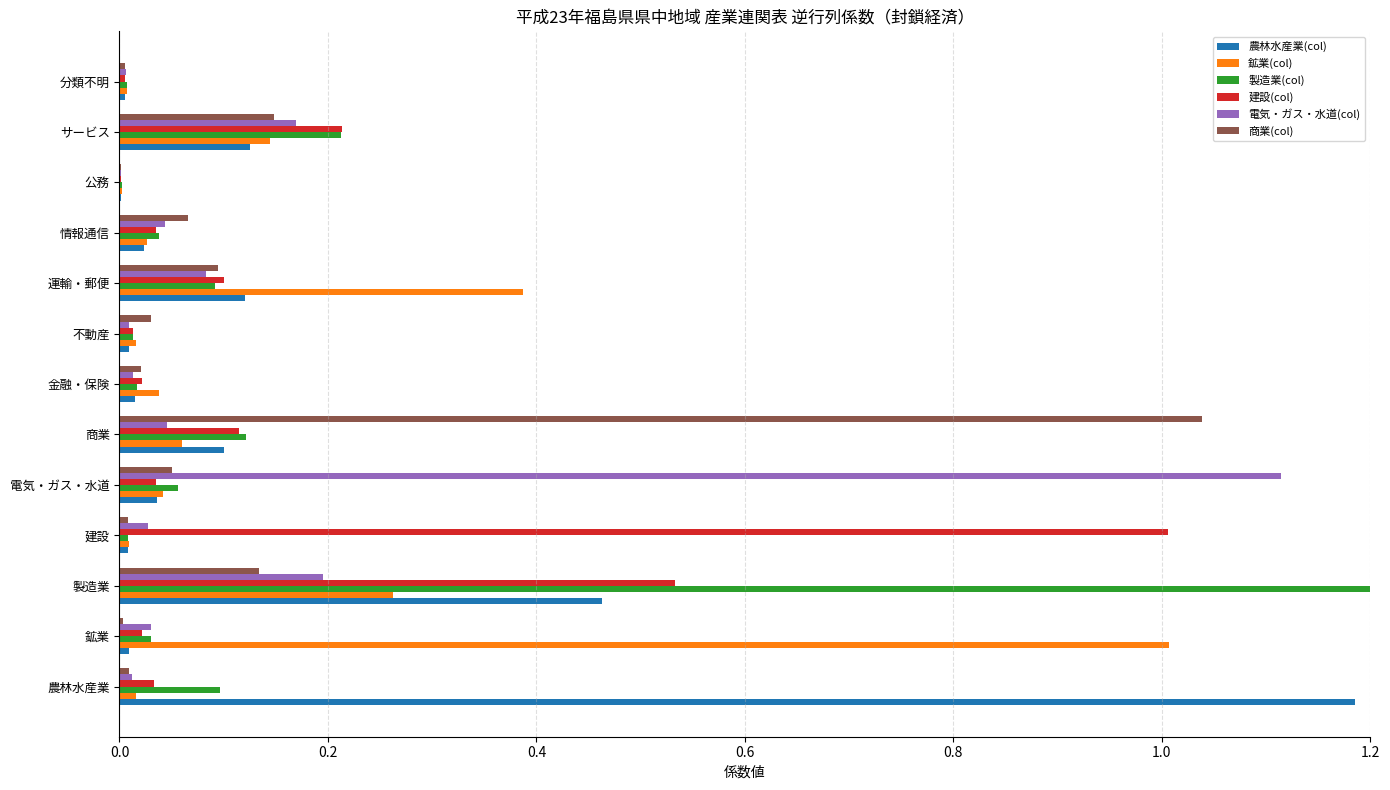

Which series has the largest total across all categories?

製造業(col)